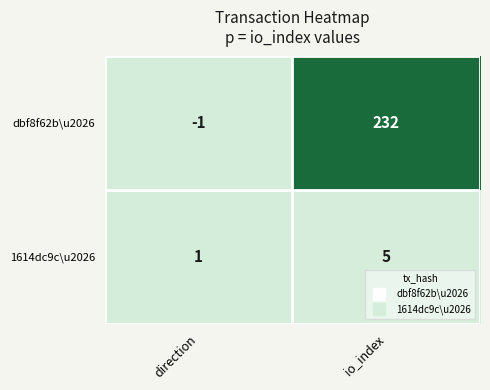

True or false: dbf8f62b\u2026 has a value of 348 at io_index.

False